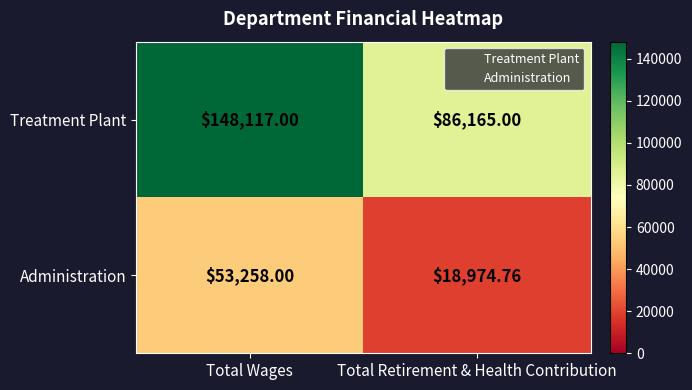

List the series in order of their overall mean, lowest first.

Administration, Treatment Plant